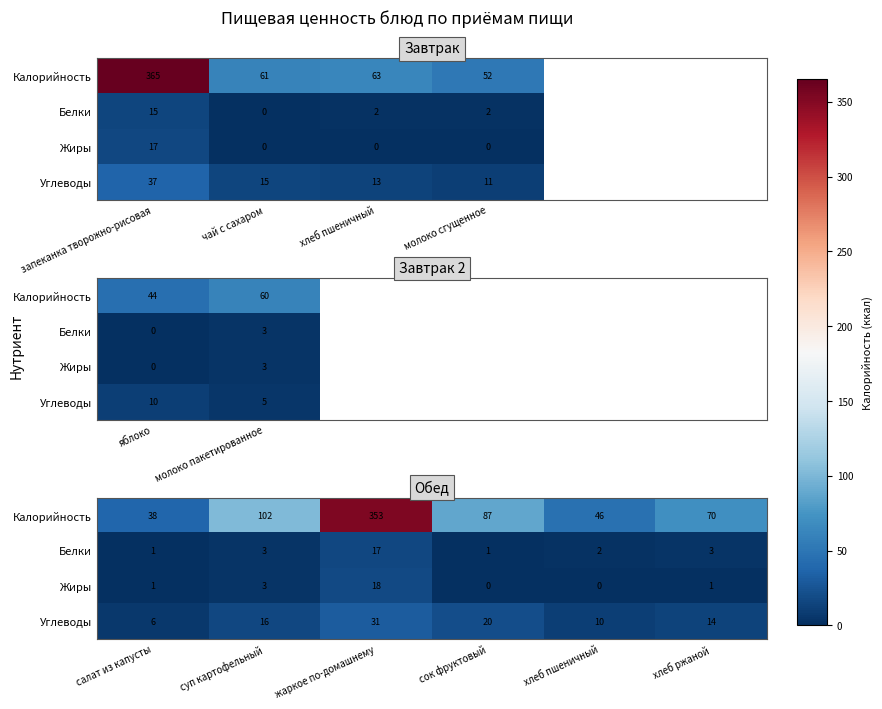

Which series has the largest total across all categories?

Калорийность